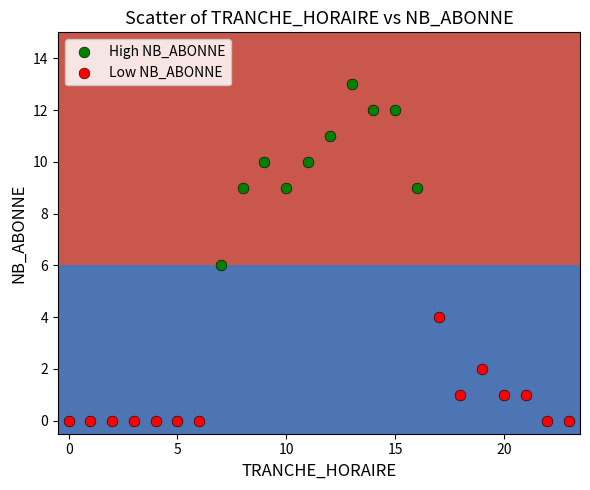

Which series contains the highest Y value?

High NB_ABONNE